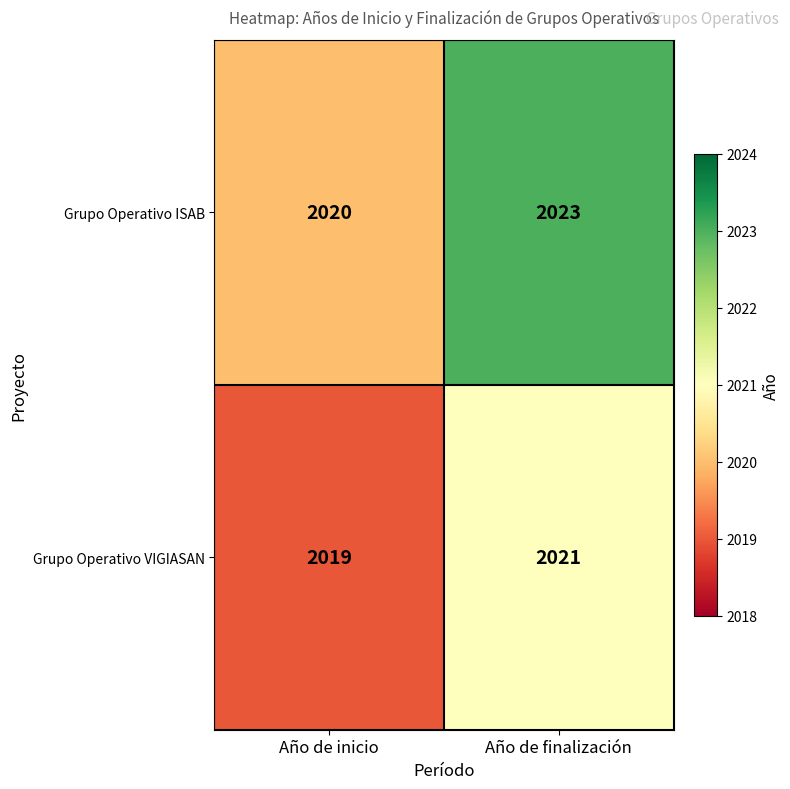

Reading left to right, transcribe all the data shown in this chart.

Grupo Operativo ISAB: Año de inicio=2020	Año de finalización=2023
Grupo Operativo VIGIASAN: Año de inicio=2019	Año de finalización=2021